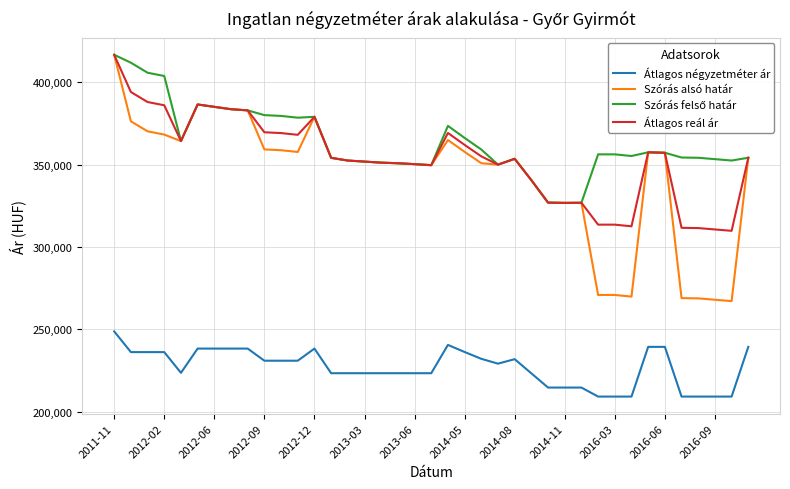

True or false: Szórás alsó határ and Átlagos négyzetméter ár cross at least once.

False